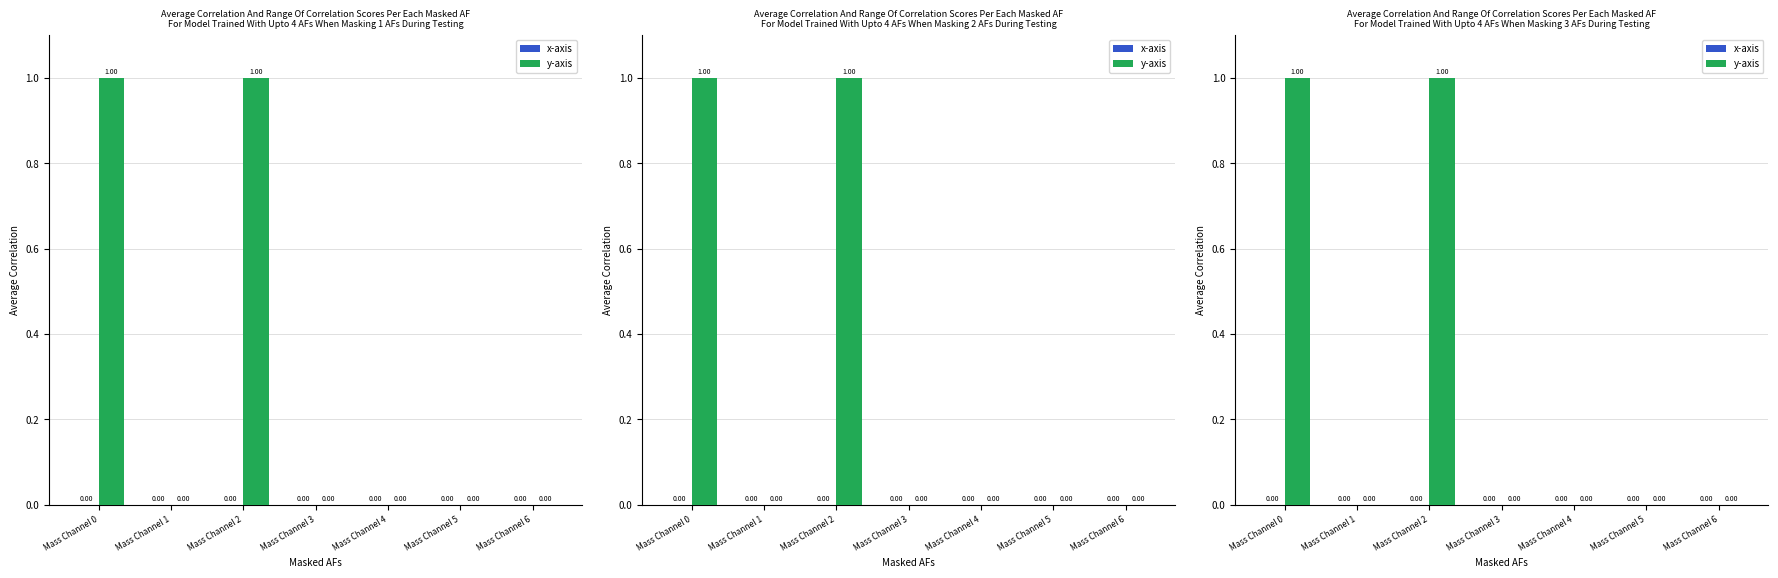

The value of y-axis at Mass Channel 0 is 0. True or false?

False